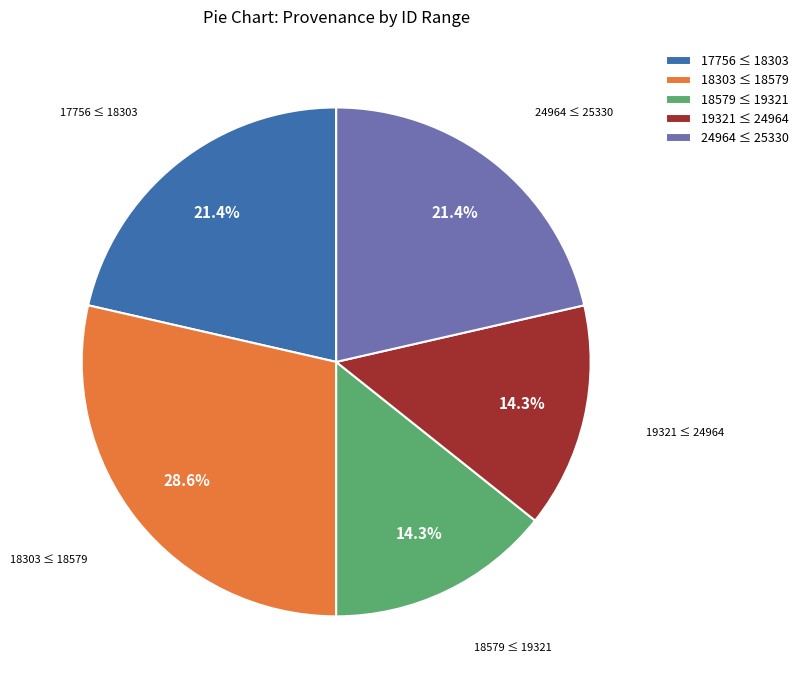

Which category has the biggest portion of the pie?

18303 ≤ 18579